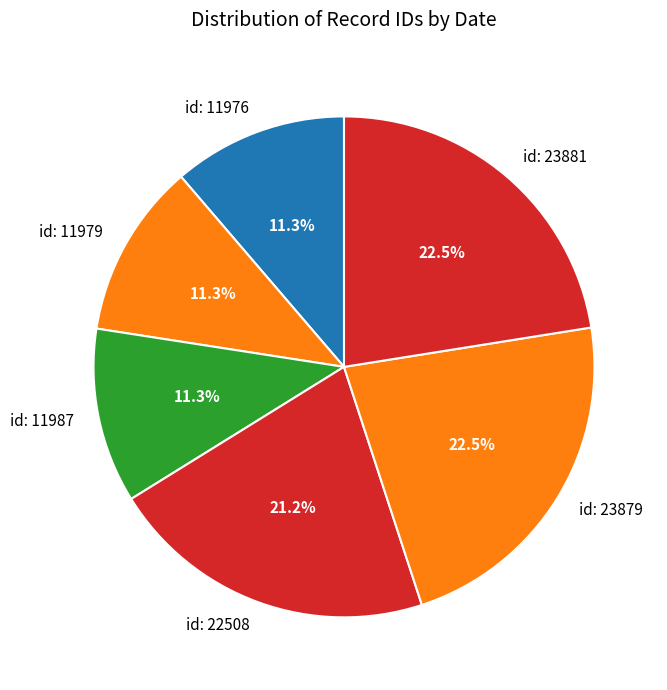

To the nearest percent, what is the difference between the largest and smallest slice percentages?

11%